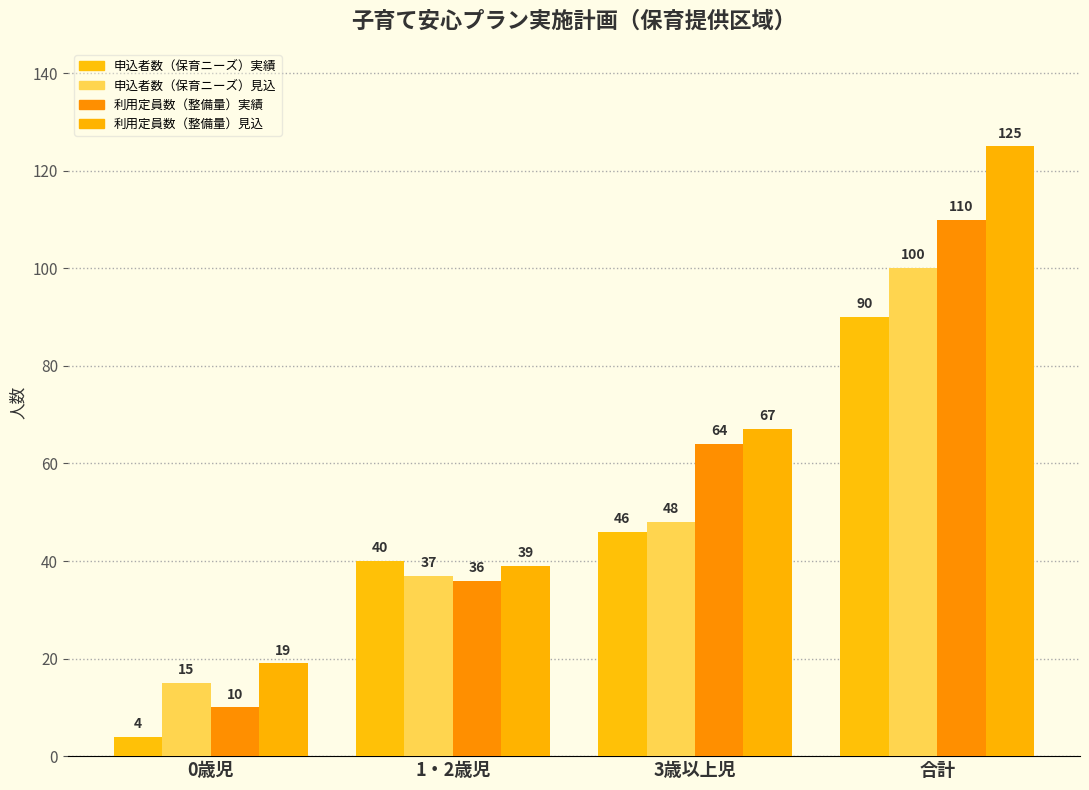

Which series changed the most between 3歳以上児 and 合計?

利用定員数（整備量）見込